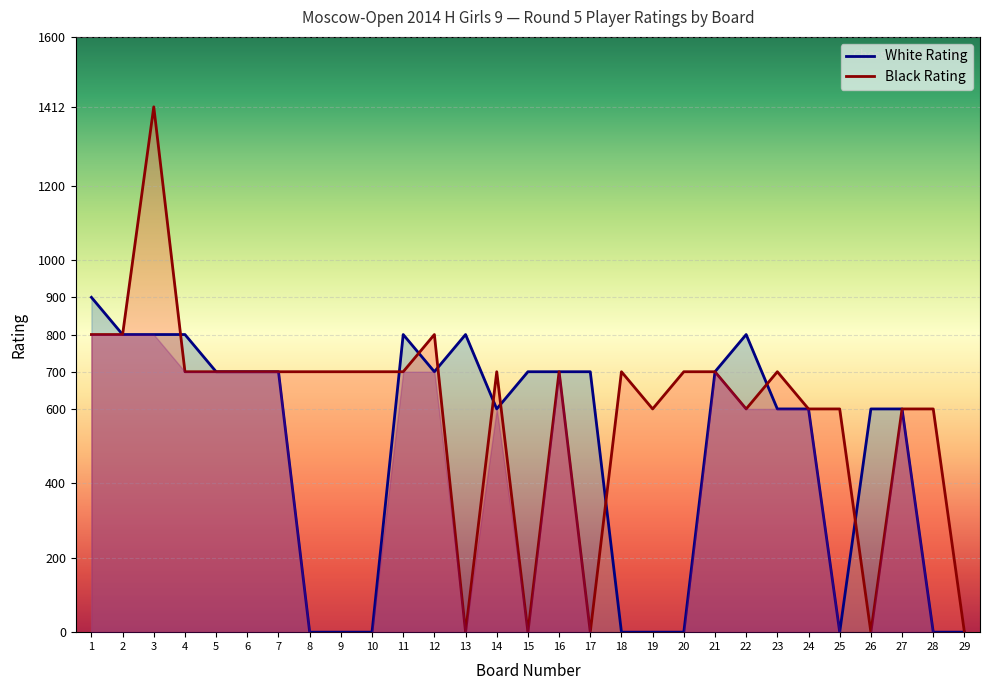

True or false: White Rating has more than 0 interior local peaks.

True